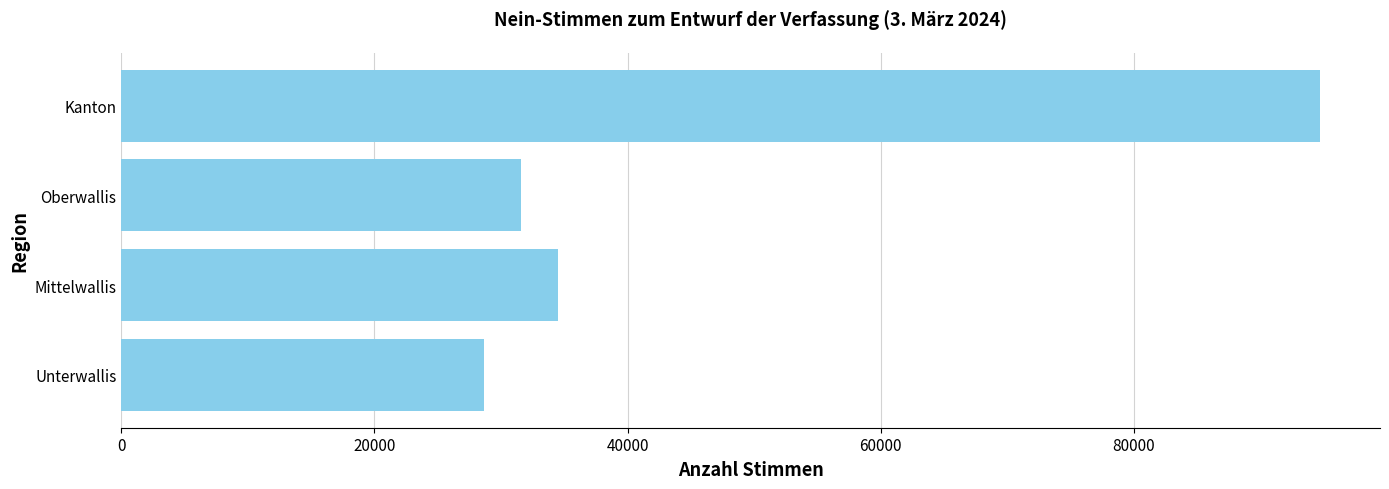

What is the difference between the maximum and minimum values?

66085